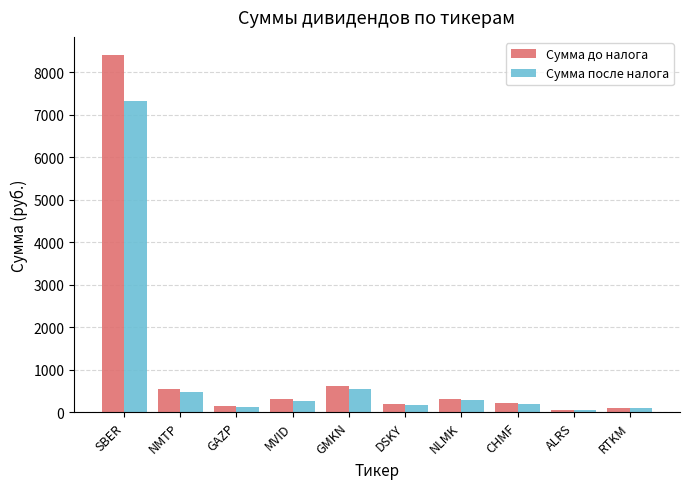

How many bars are there in total?

20